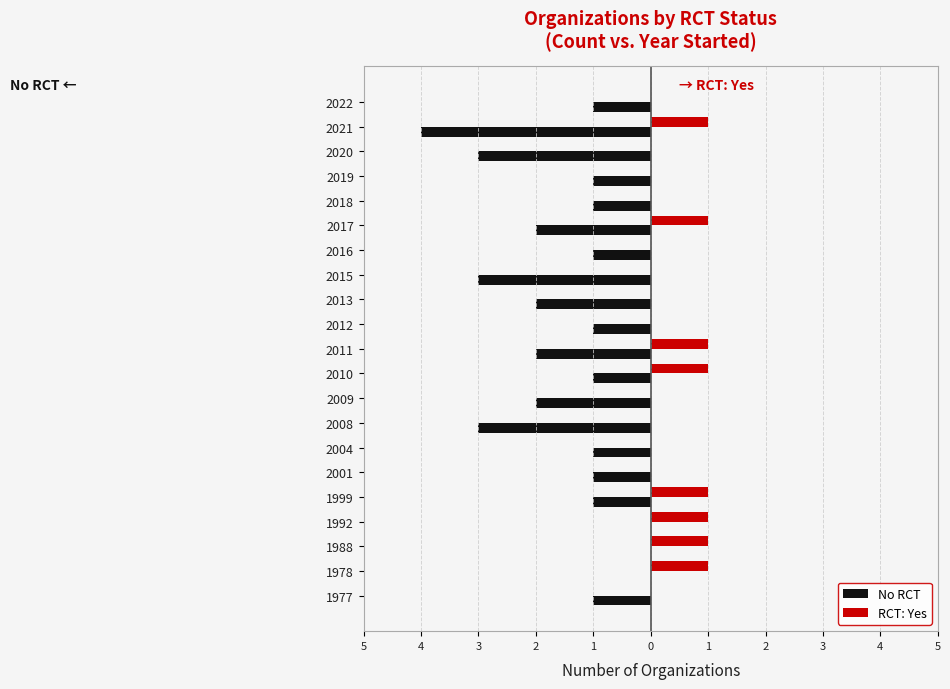

What are all the series names shown in the legend?

No RCT, RCT: Yes